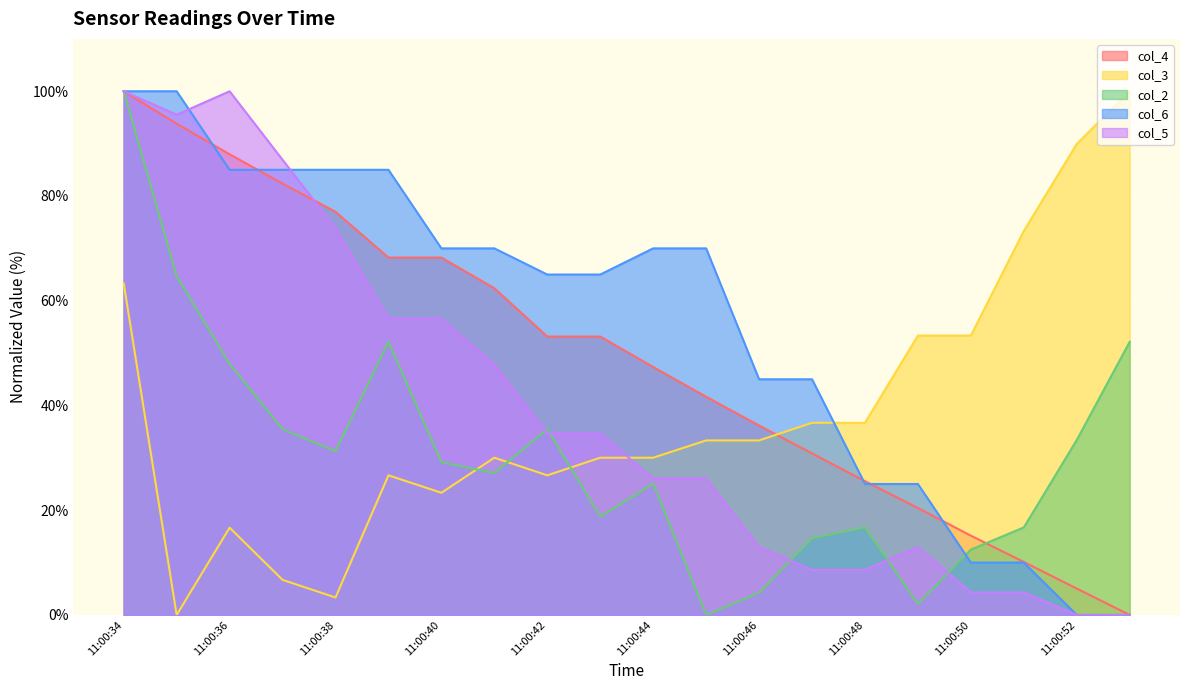

What is the average value of the col_6 series?

55.5